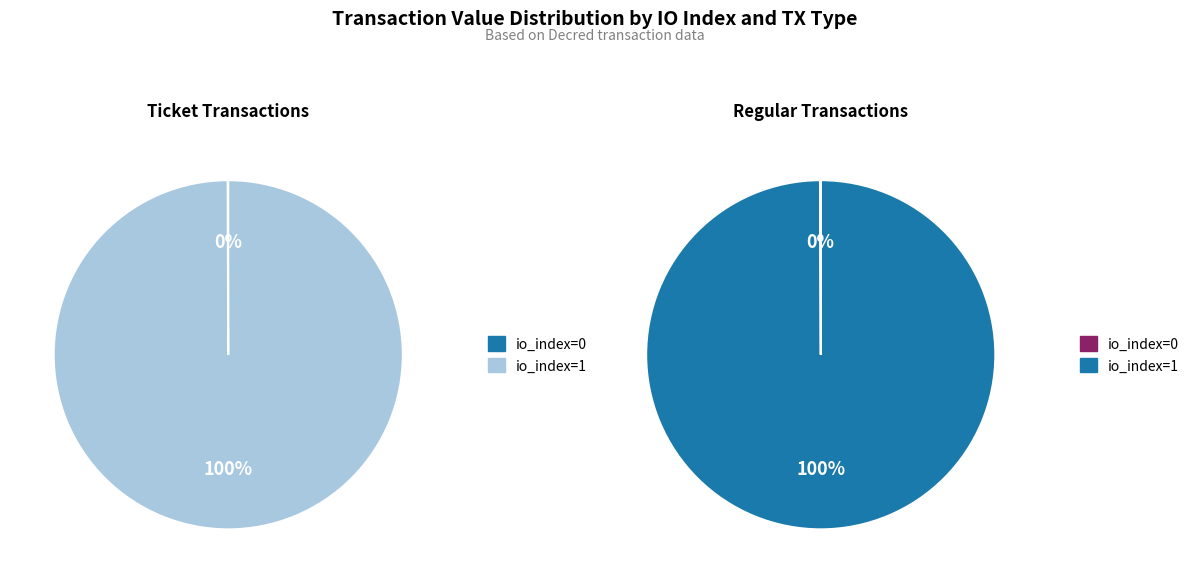

Is it true that io_index=0 is 0% of the pie?

True